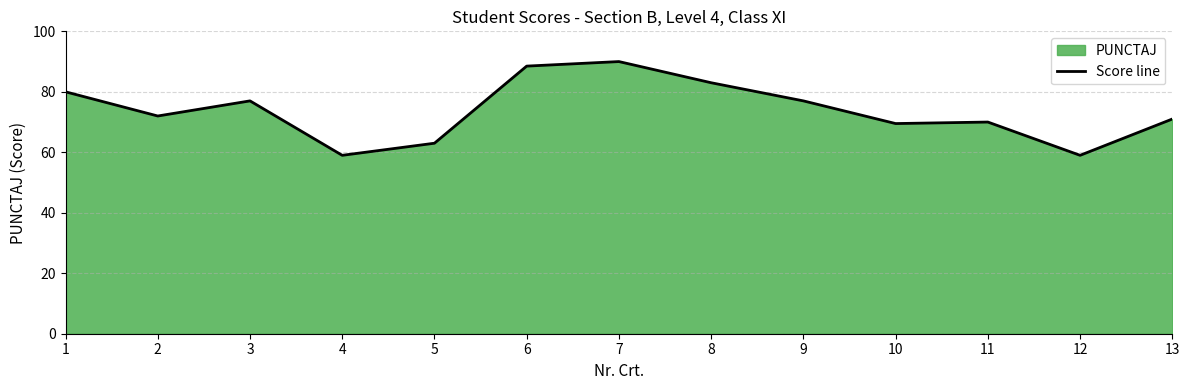

How many points are lower than both their immediate neighbors (excluding endpoints)?

4